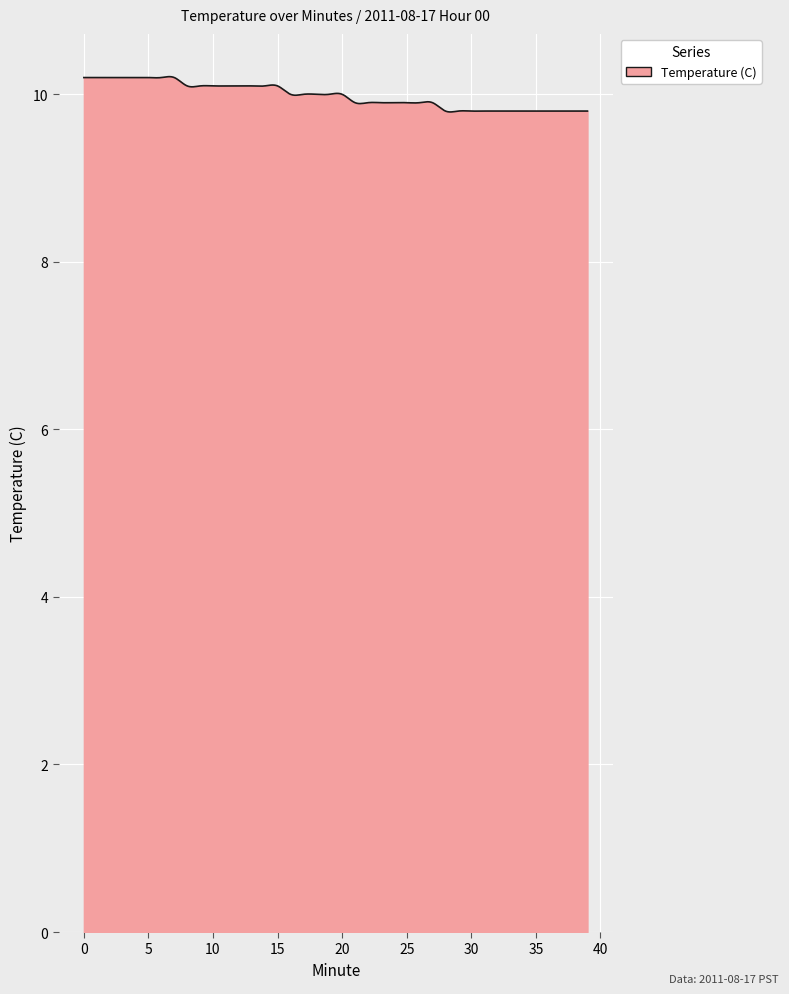

What is the greatest value displayed?

10.2